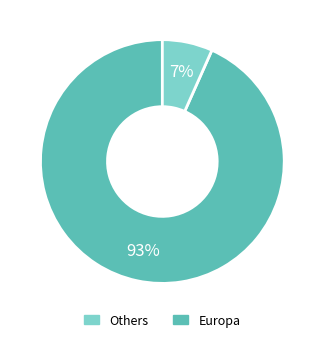

Does any single category account for the majority?

Yes